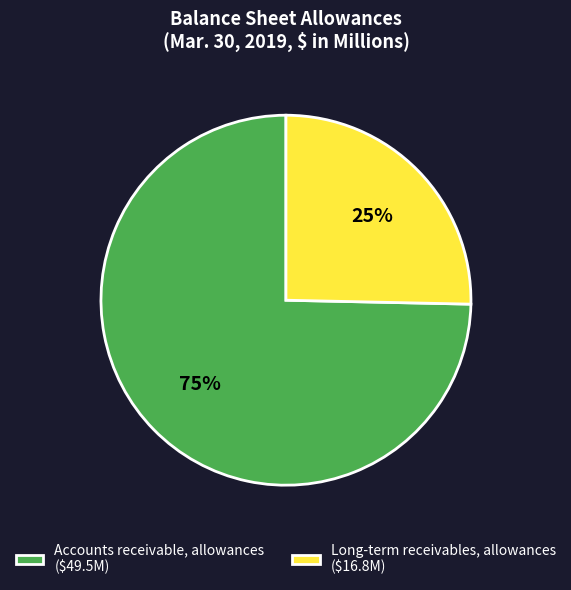

Which has a higher value, Accounts receivable, allowances or Long-term receivables, allowances?

Accounts receivable, allowances